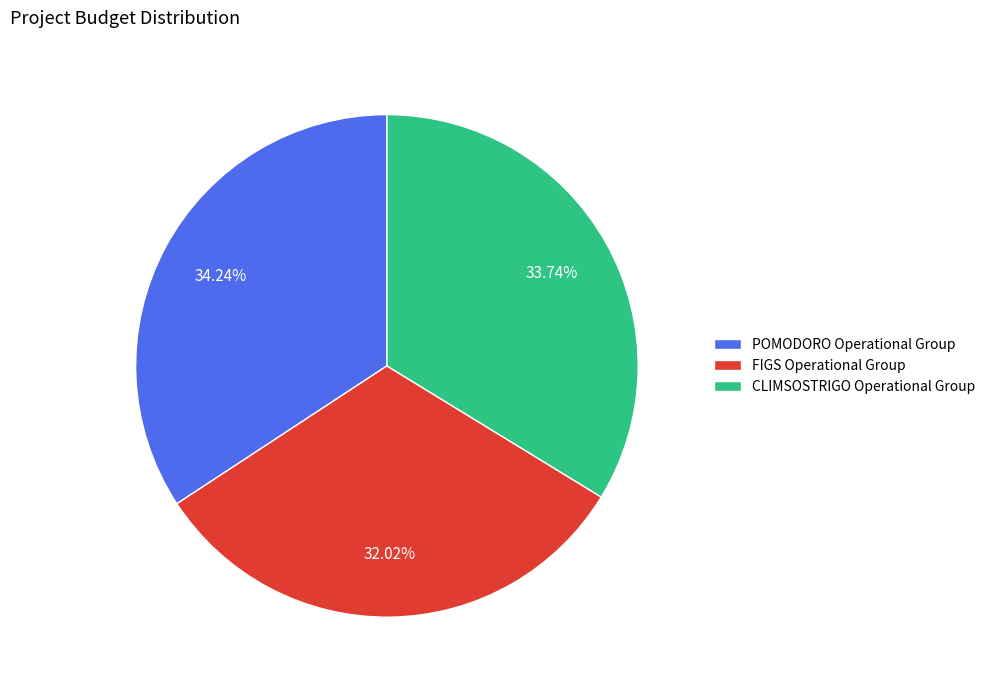

Which slice is the largest?

POMODORO Operational Group